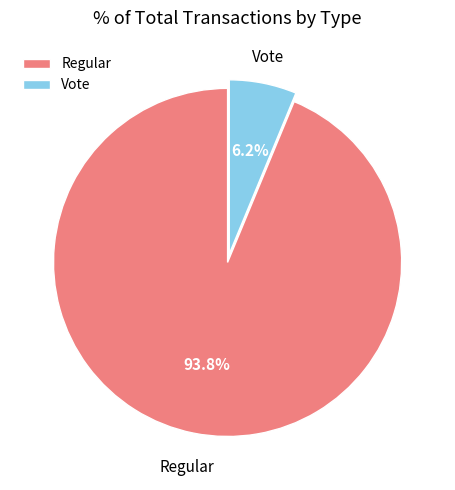

To the nearest percent, what percentage of the pie is Regular?

94%